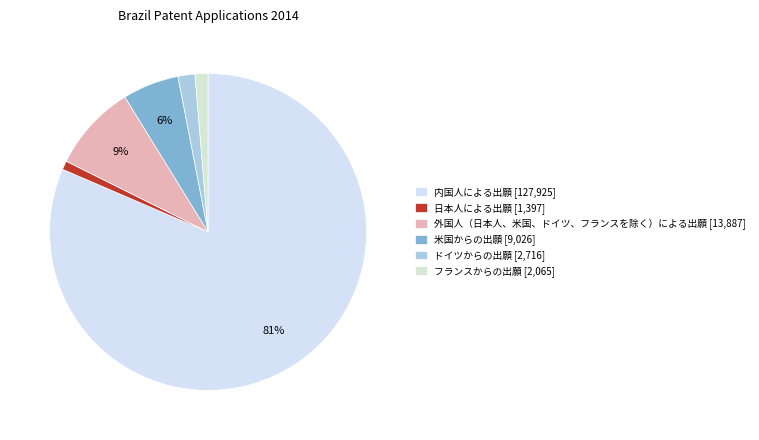

Which has a higher value, 米国からの出願 or ドイツからの出願?

米国からの出願